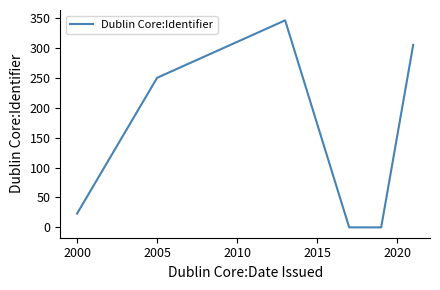

What is the average value?

154